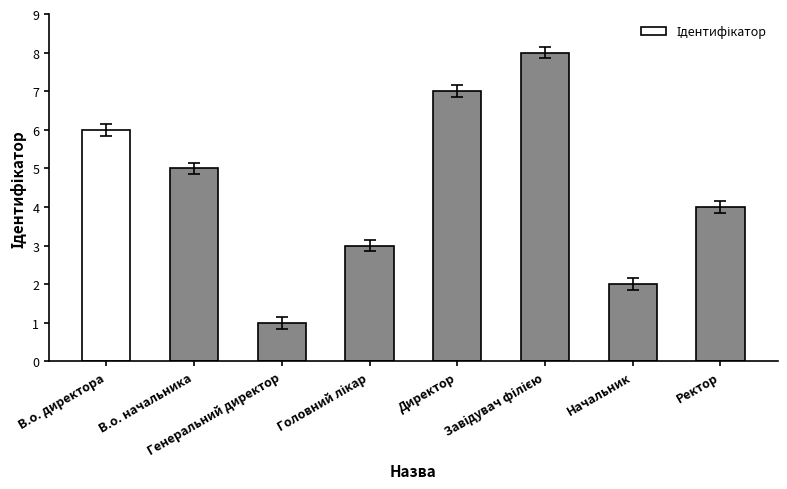

How many values are below 5?

4